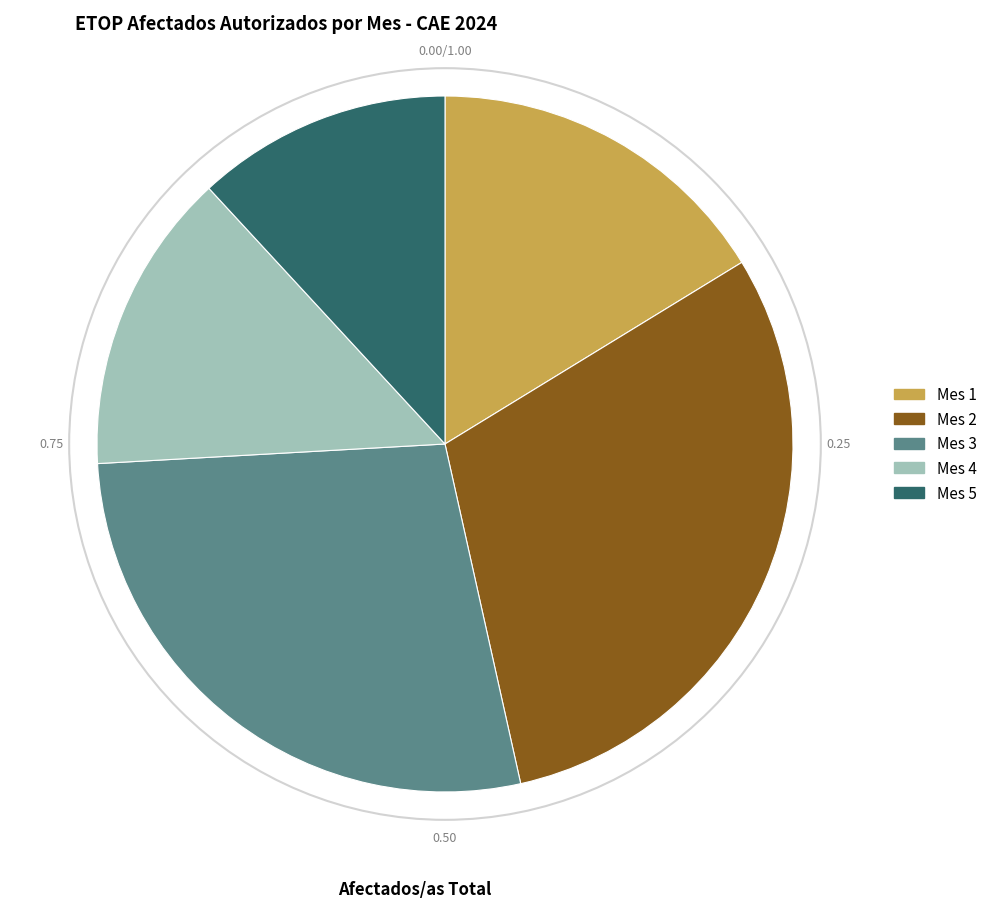

Which slice is the smallest?

Mes 5